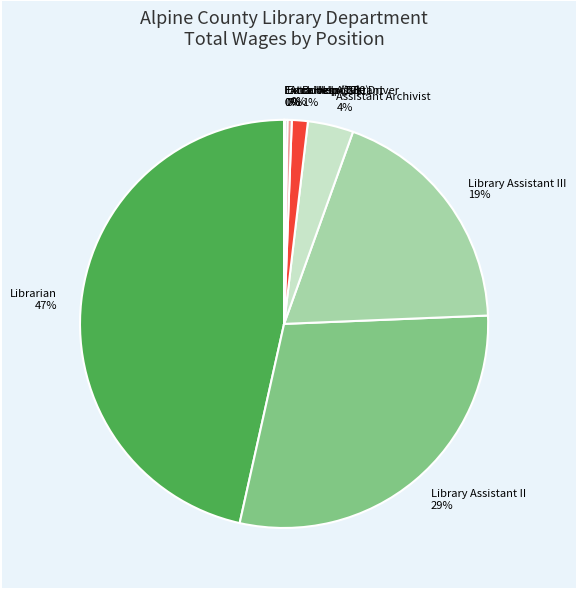

Which slice is the largest?

Librarian 47%